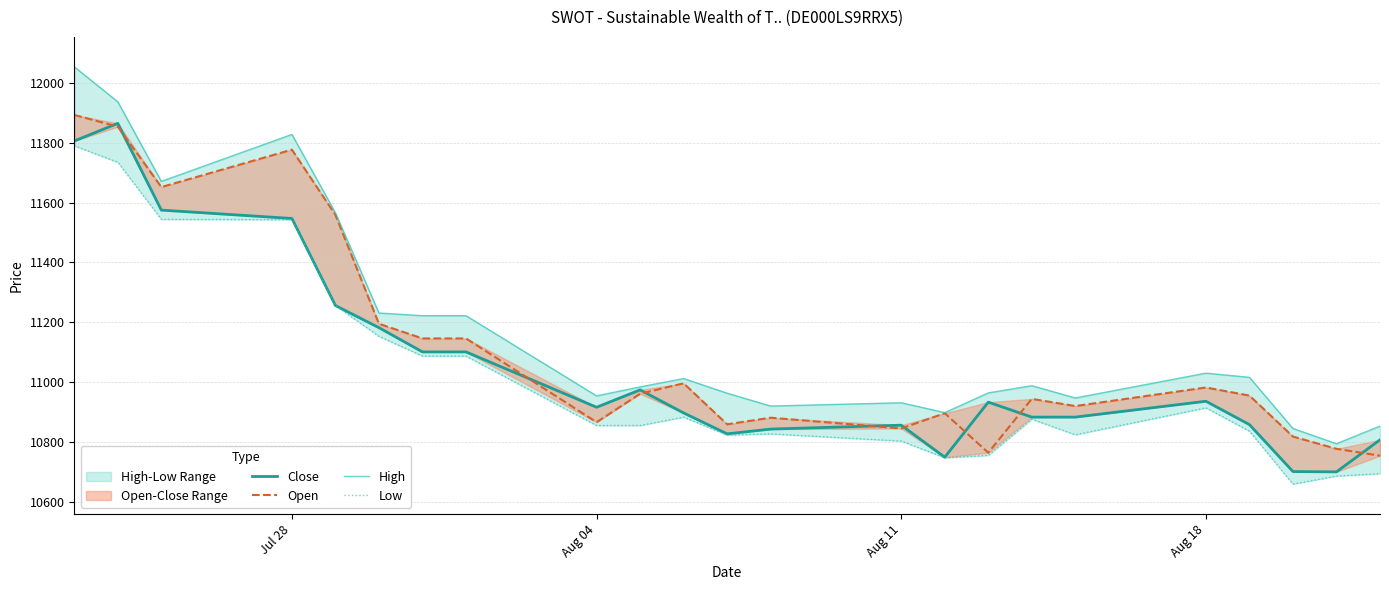

Reading left to right, transcribe all the data shown in this chart.

Close: 11806	11865	11575	11547	11256	11182	11101	11101	10916	10974	10897	10827	10843	10856	10749	10933	10883	10883	10936	10858	10701	10700	10807
Open: 11893	11854	11652	11777	11559	11195	11146	11146	10866	10961	10996	10859	10881	10845	10896	10764	10944	10920	10982	10955	10818	10777	10754
High: 12054	11937	11671	11828	11566	11231	11222	11222	10954	10984	11012	10963	10920	10931	10898	10964	10988	10947	11030	11016	10845	10794	10853
Low: 11790	11735	11544	11543	11256	11153	11087	11087	10855	10855	10883	10823	10827	10803	10747	10755	10876	10824	10914	10836	10659	10686	10694